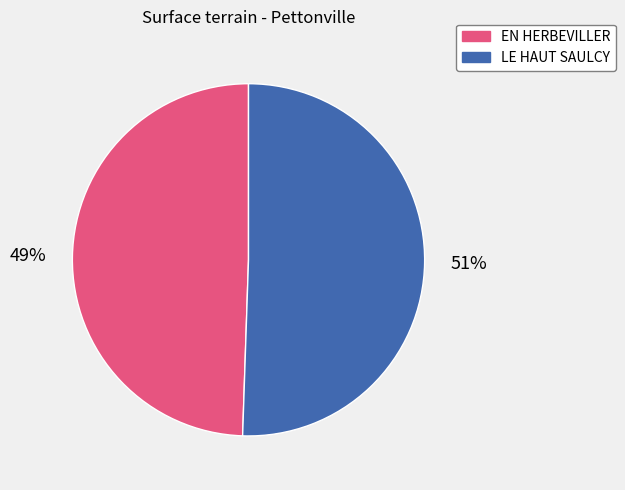

The LE HAUT SAULCY slice represents 51% of the pie. True or false?

True